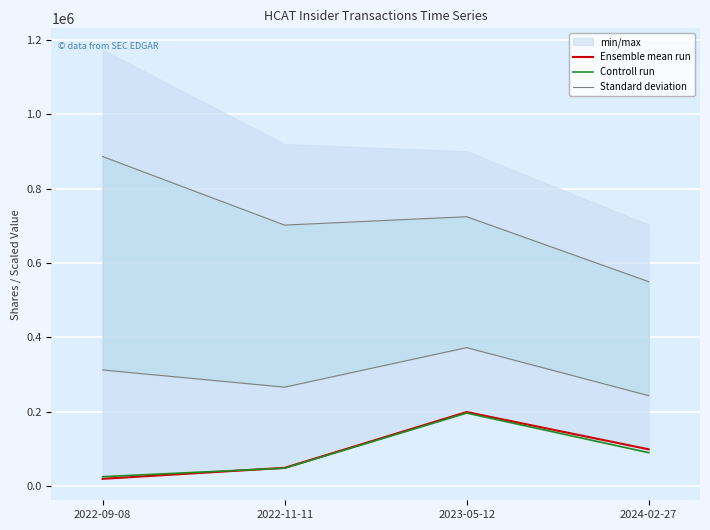

What is the value of the Standard deviation point at the 2nd from the left?

701823.8